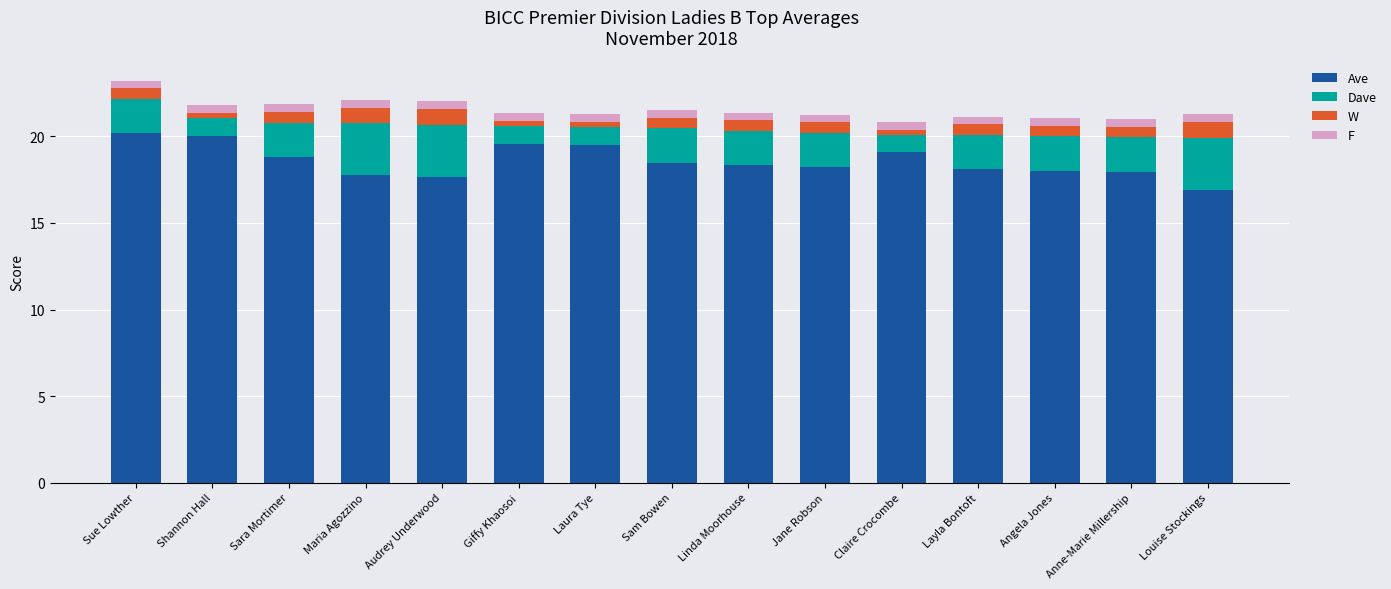

The Ave series shows 17.8 at Maria Agozzino. True or false?

True